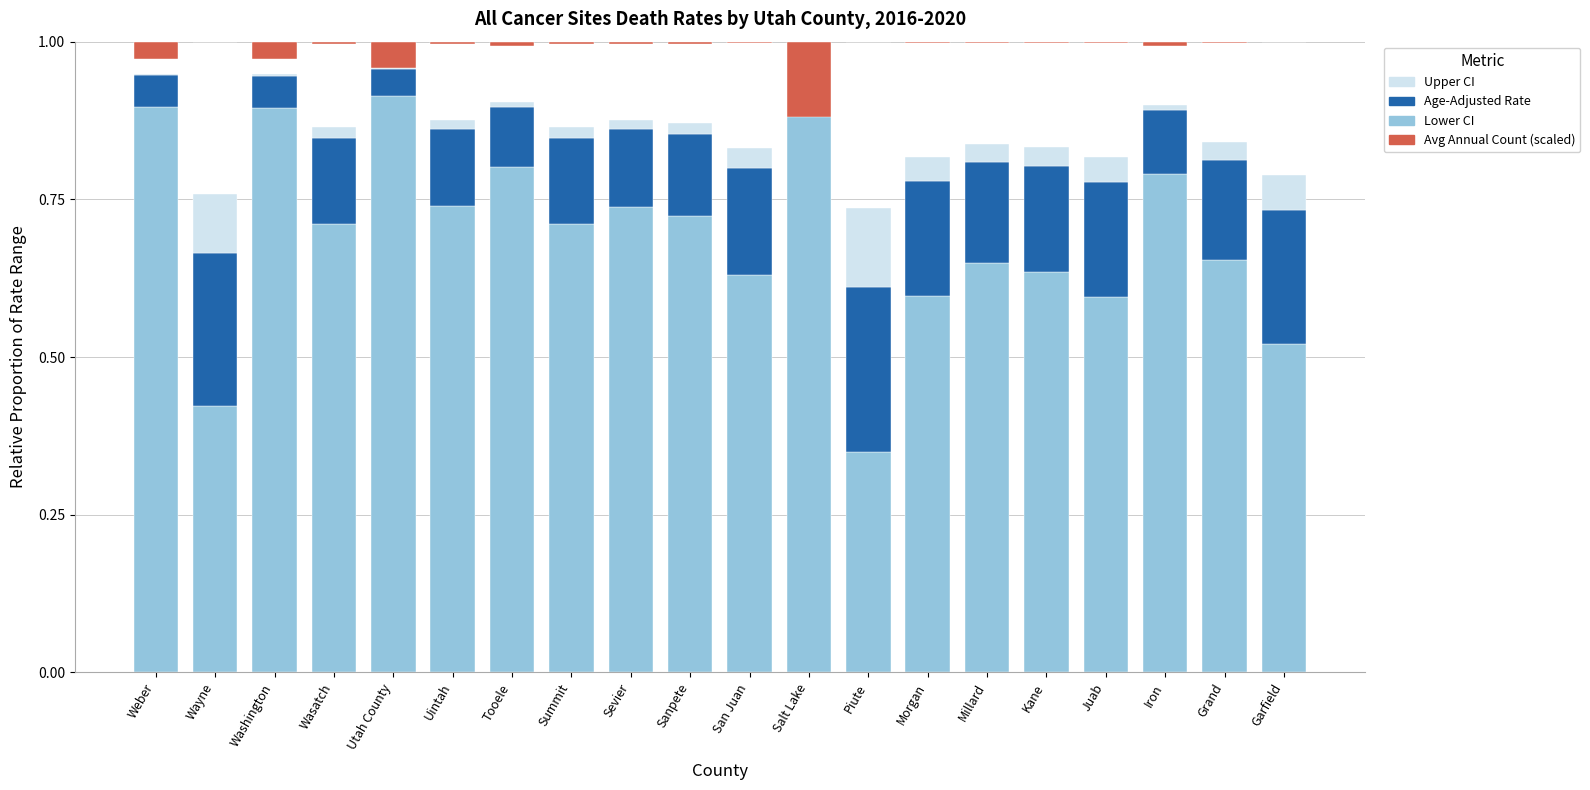

At which category does the chart reach its minimum across all series?

Piute